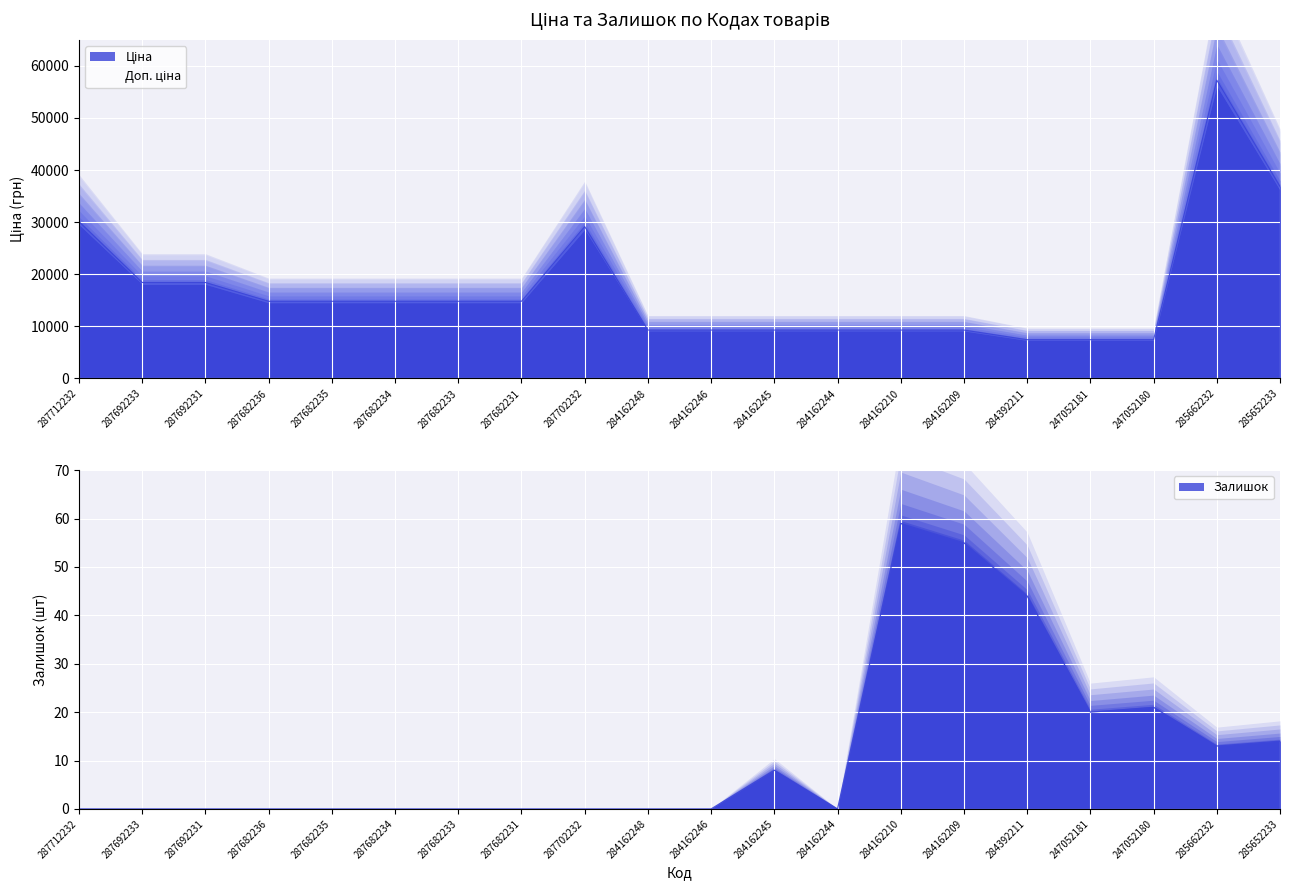

In Залишок, how many points are higher than both neighbors (excluding endpoints)?

3